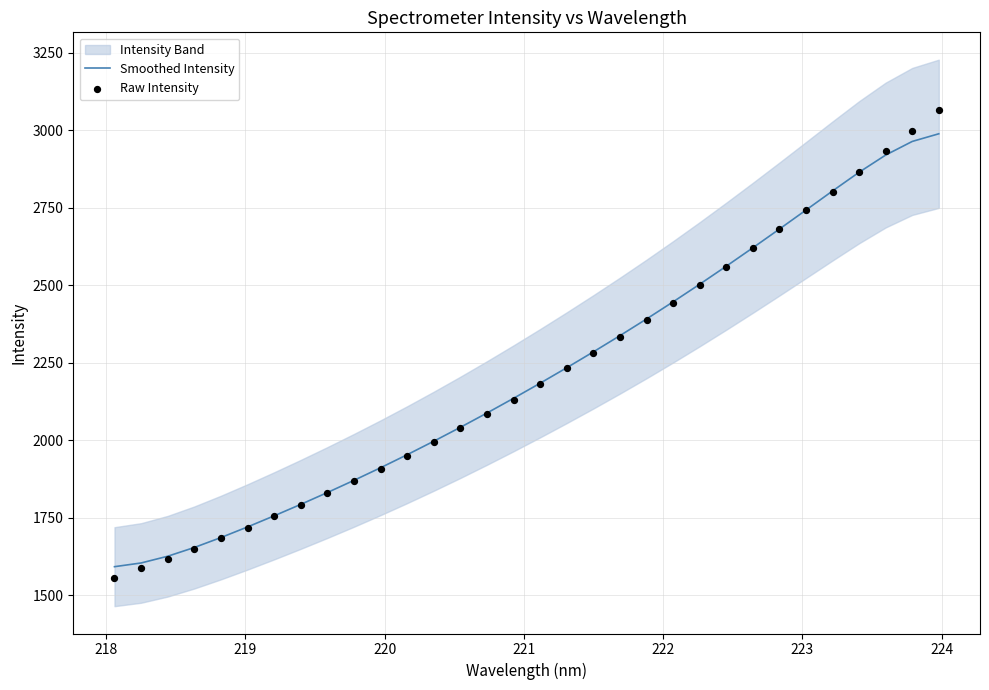

Is the value of Raw Intensity at 217 greater than the value of Smoothed Intensity at 29?

No